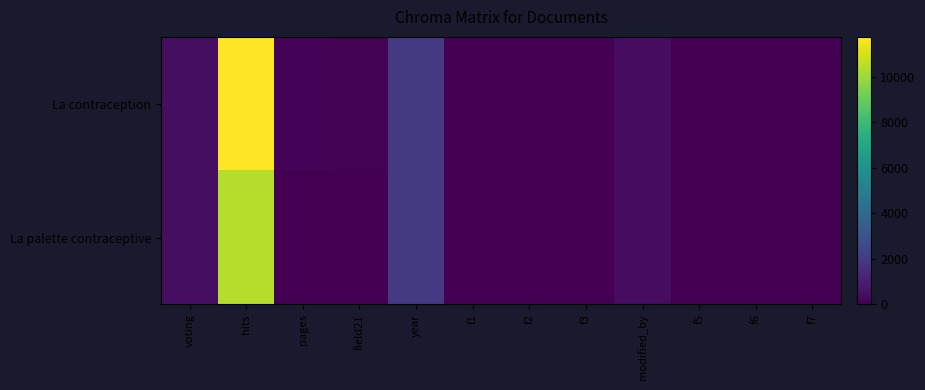

What is the spread (max minus min) of values at hits?

1309